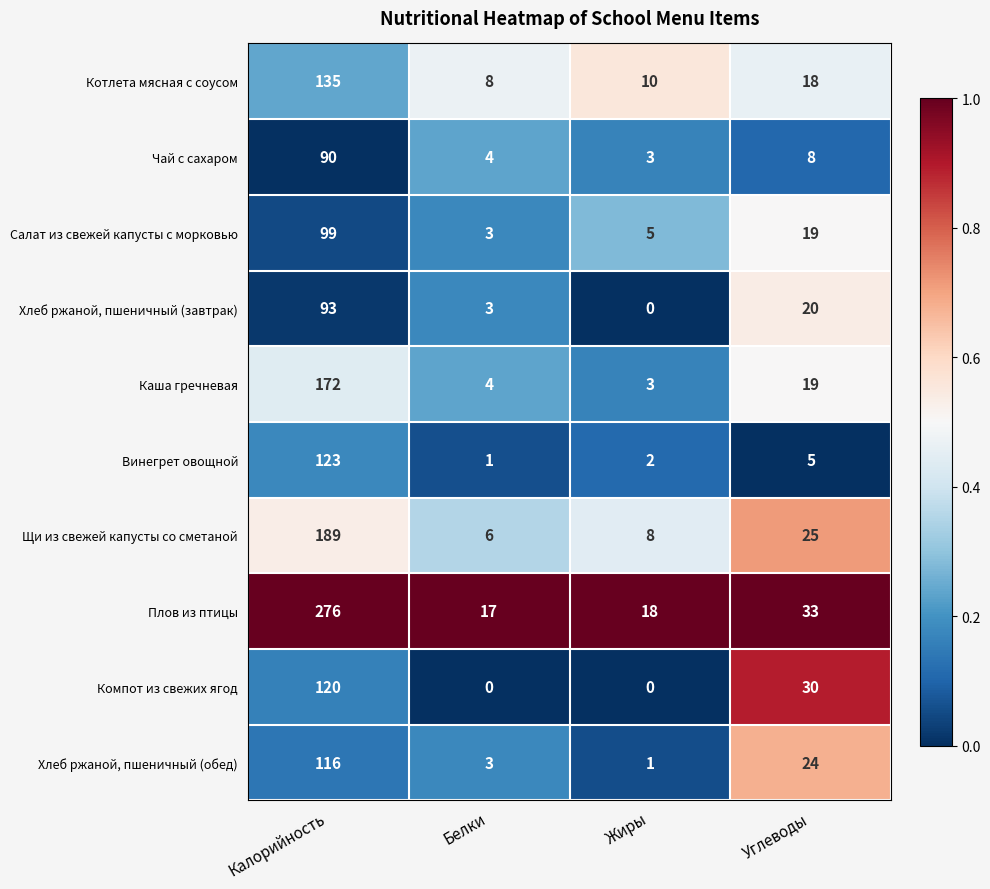

At which category does the chart reach its peak across all series?

Калорийность